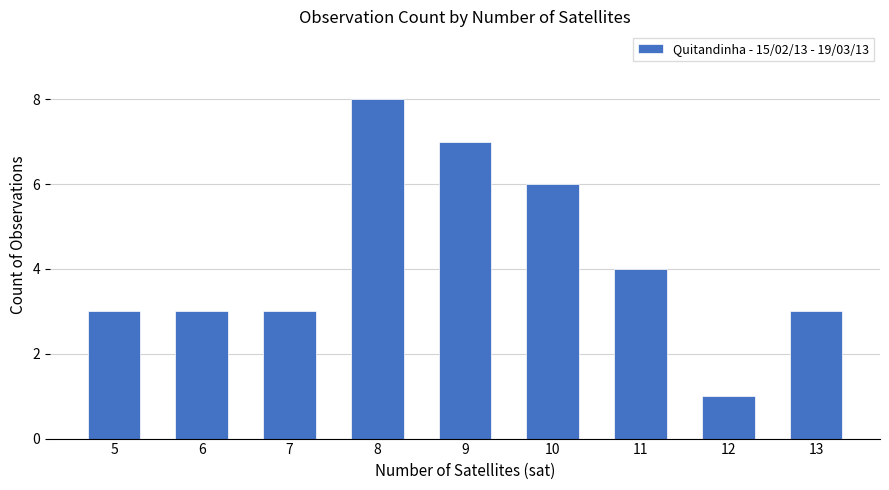

Reading left to right, extract all data points from this chart.

3	3	3	8	7	6	4	1	3